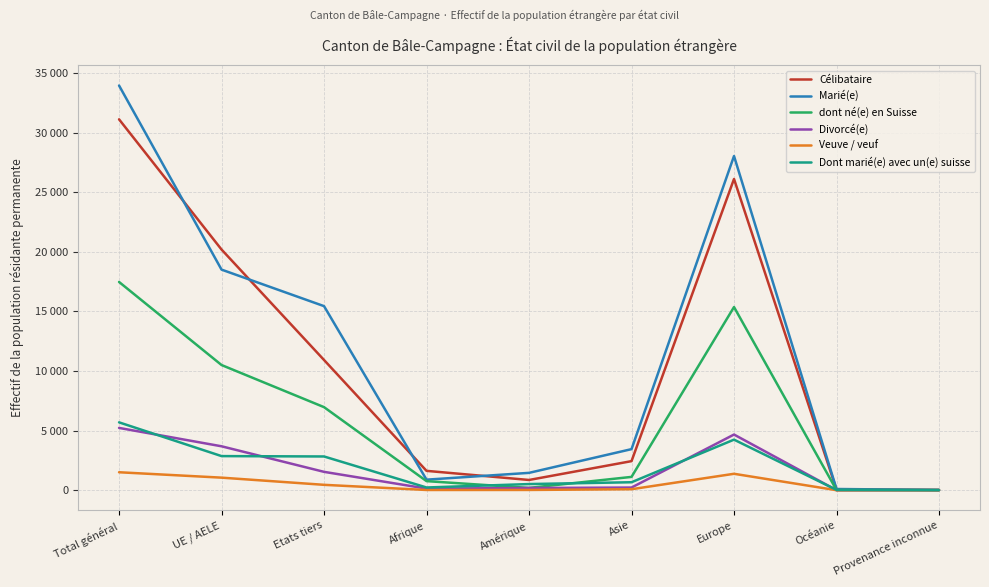

True or false: Marié(e) has more than 1 interior local peaks.

False